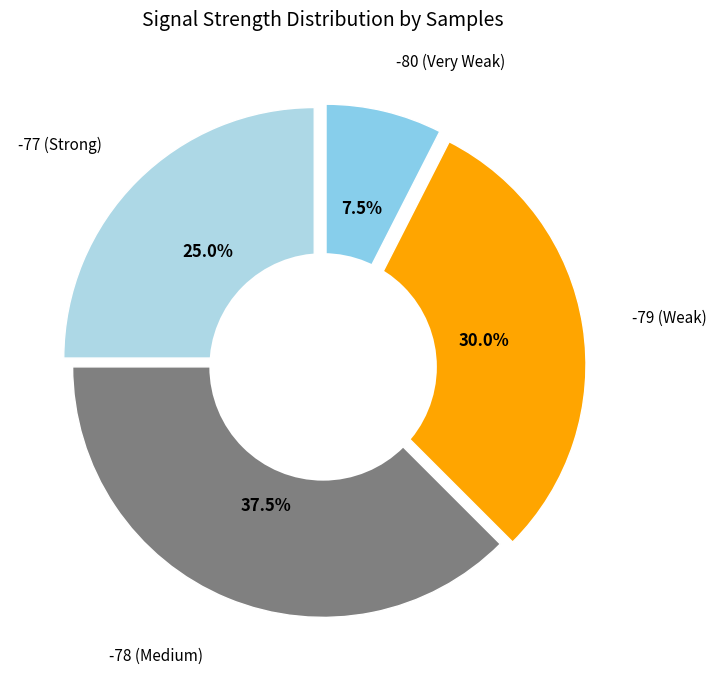

Is it true that 4 is 2% of the pie?

True